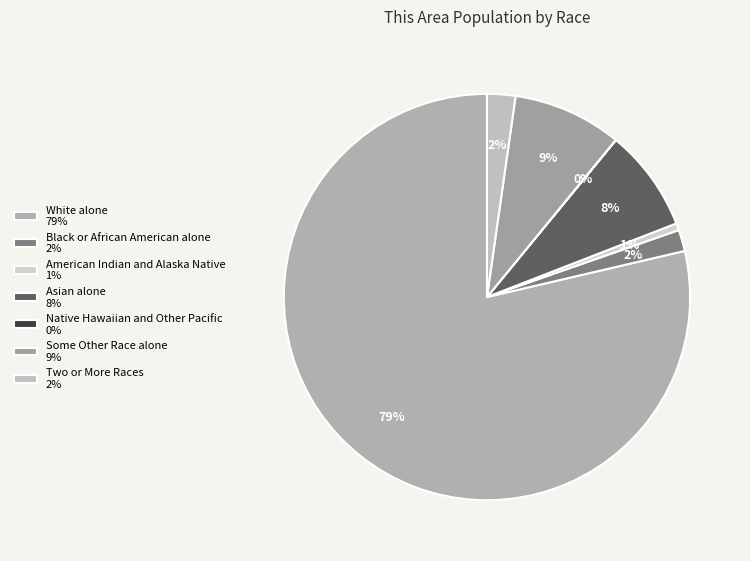

How much of the chart is everything except American Indian and Alaska Native?

99.4%